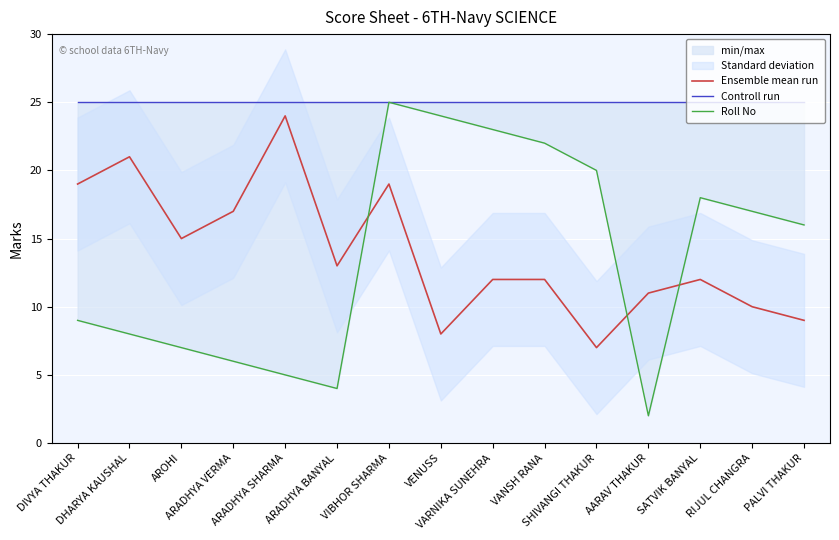

The Ensemble mean run series shows 12 at SATVIK BANYAL. True or false?

True